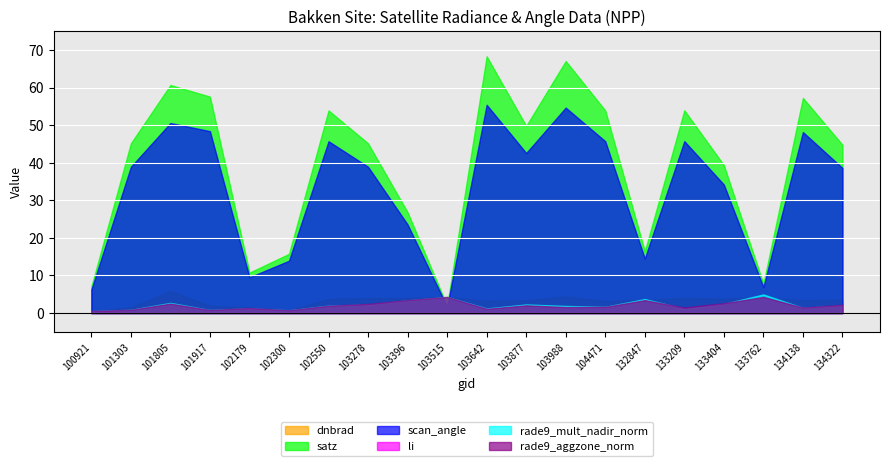

Is the value of dnbrad at 101917 greater than the value of rade9_aggzone_norm at 101805?

No